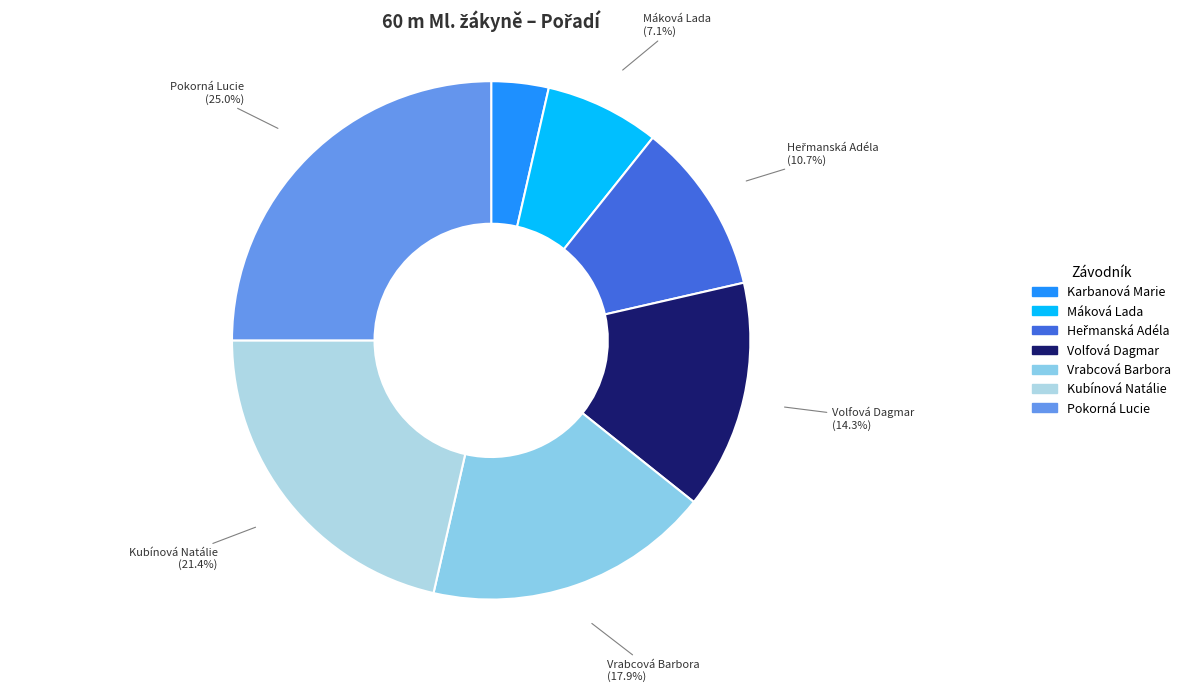

Is there a majority slice in this chart?

No